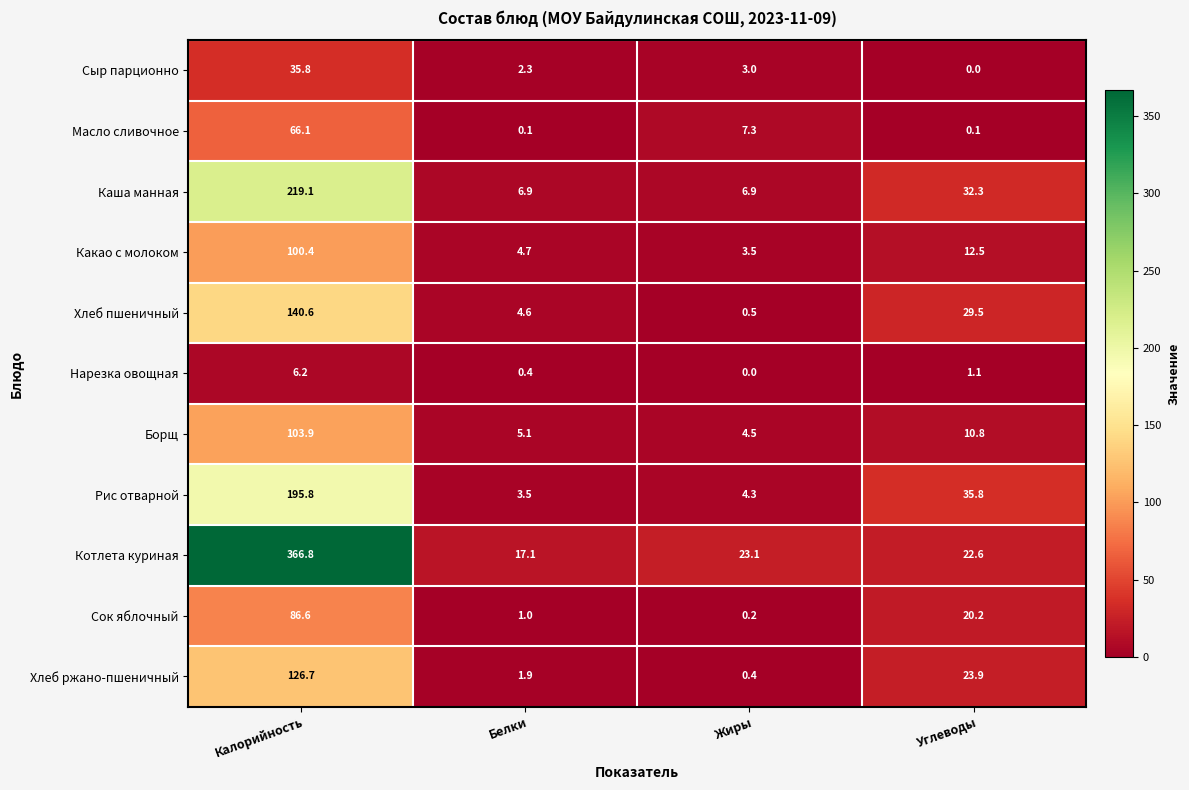

At Углеводы, list the series in order from smallest to largest.

Сыр парционно, Масло сливочное, Нарезка овощная, Борщ, Какао с молоком, Сок яблочный, Котлета куриная, Хлеб ржано-пшеничный, Хлеб пшеничный, Каша манная, Рис отварной